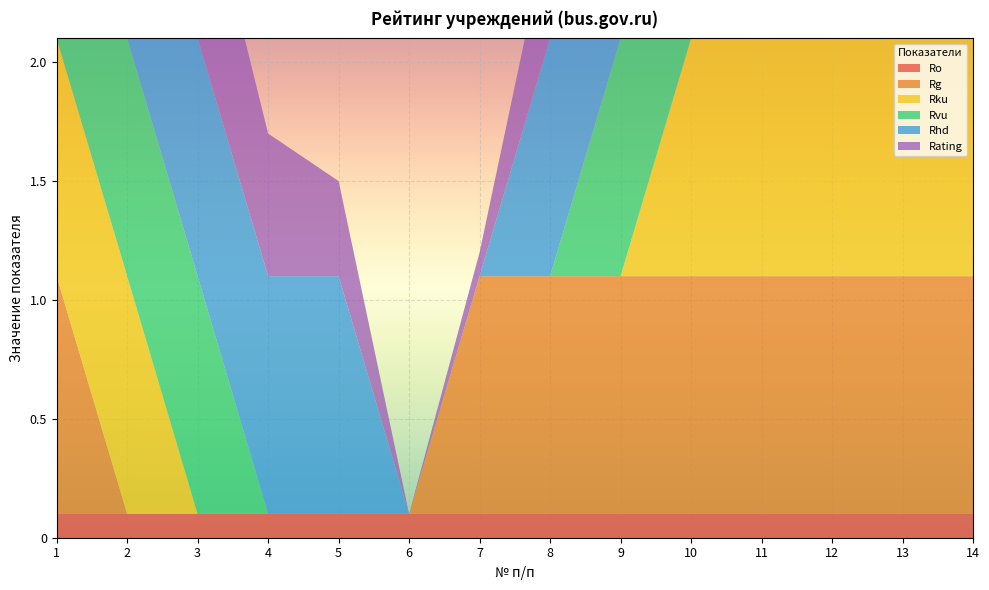

Reading right to left, transcribe all the data shown in this chart.

Ro: 14=0.1	13=0.1	12=0.1	11=0.1	10=0.1	9=0.1	8=0.1	7=0.1	6=0.1	5=0.1	4=0.1	3=0.1	2=0.1	1=0.1
Rg: 14=1.0	13=1.0	12=1.0	11=1.0	10=1.0	9=1.0	8=1.0	7=1.0	6=0.0	5=0.0	4=0.0	3=0.0	2=0.0	1=1.0
Rku: 14=1.0	13=1.0	12=2.0	11=2.0	10=1.0	9=0.0	8=0.0	7=0.0	6=0.0	5=0.0	4=0.0	3=0.0	2=1.0	1=1.0
Rvu: 14=2.0	13=2.0	12=2.0	11=2.0	10=1.0	9=1.0	8=0.0	7=0.0	6=0.0	5=0.0	4=0.0	3=1.0	2=1.0	1=1.0
Rhd: 14=0.0	13=1.0	12=0.0	11=1.0	10=1.0	9=1.0	8=1.0	7=0.0	6=0.0	5=1.0	4=1.0	3=1.0	2=1.0	1=1.0
Rating: 14=0.6	13=1.0	12=0.6	11=1.0	10=0.9	9=0.7	8=0.5	7=0.1	6=0.0	5=0.4	4=0.6	3=0.8	2=0.9	1=1.0